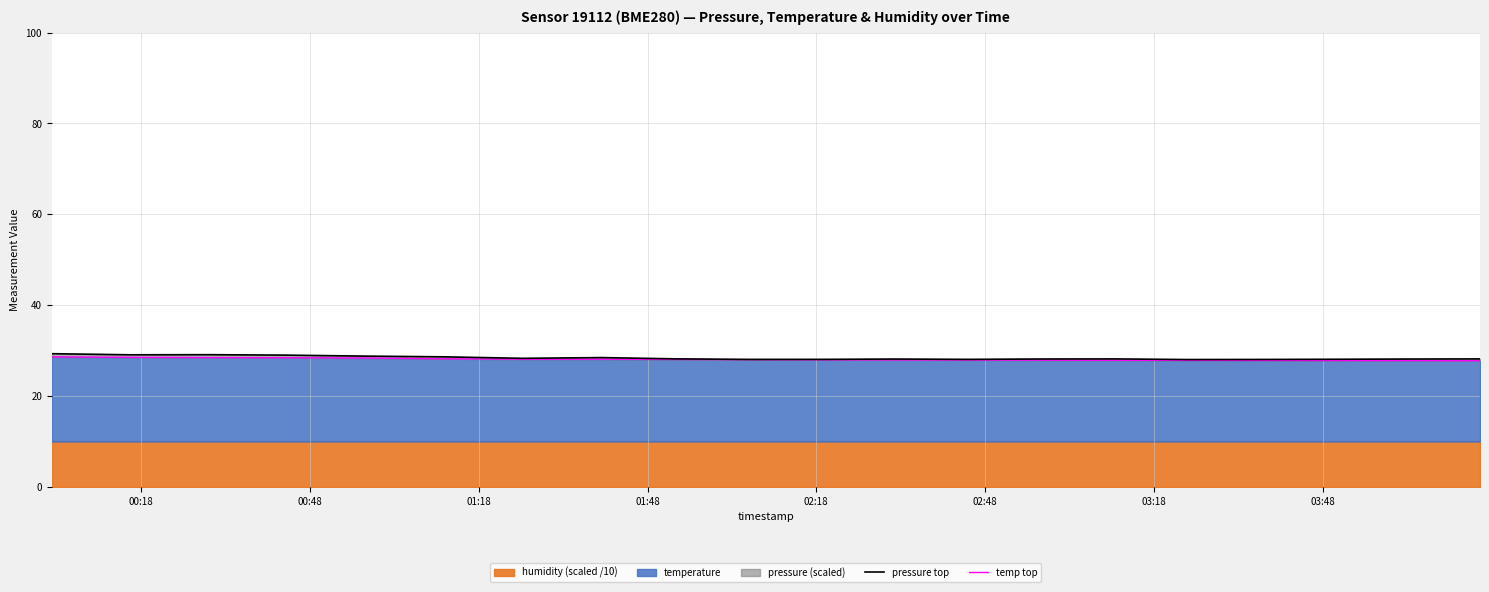

What is the label of the 17th point from the right?

01:48